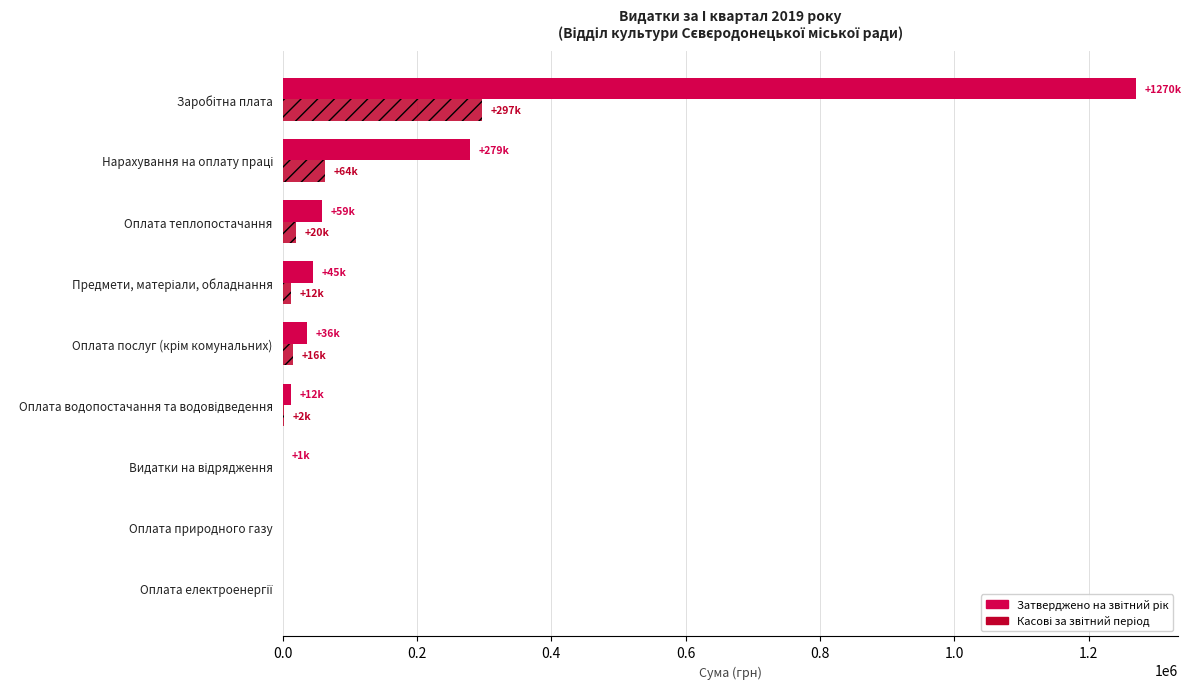

How many series are shown in this chart?

2